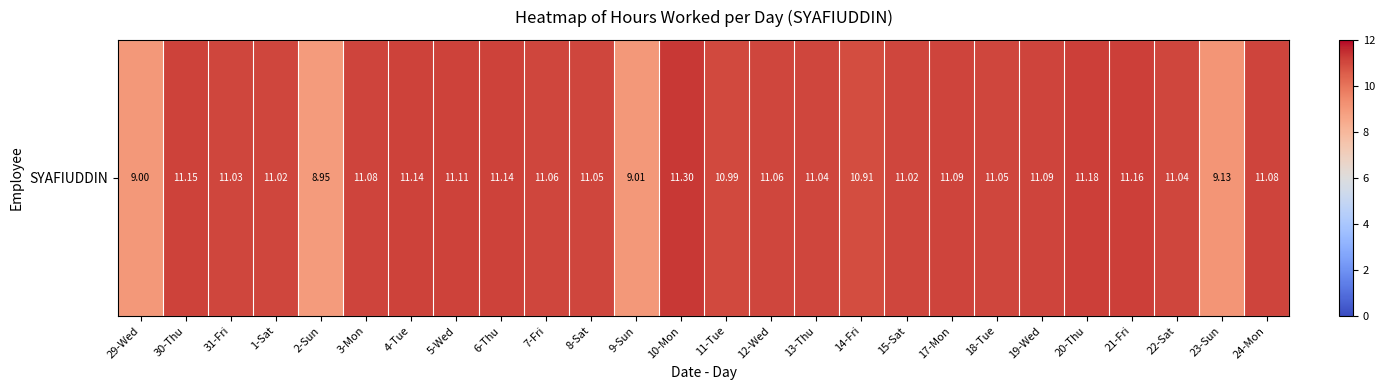

What is the change in value from 9-Sun to 11-Tue?

+2.0